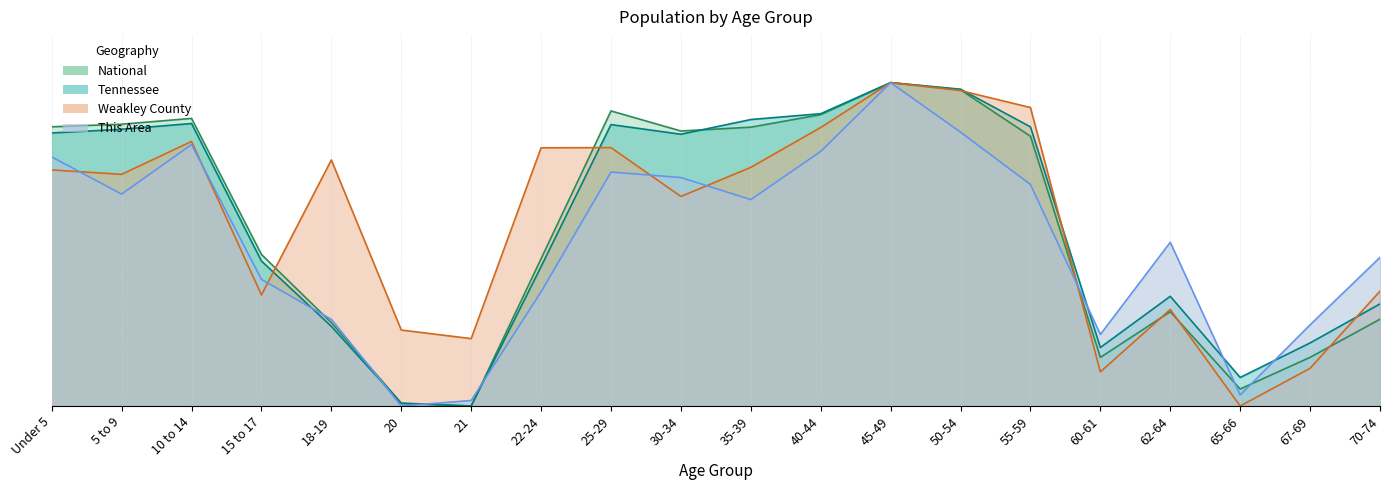

At how many categories does at least one series exceed 0?

20